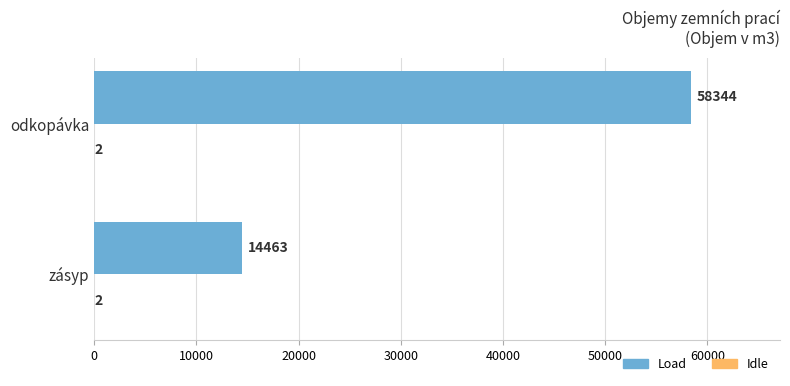

At which category does the chart reach its peak across all series?

odkopávka